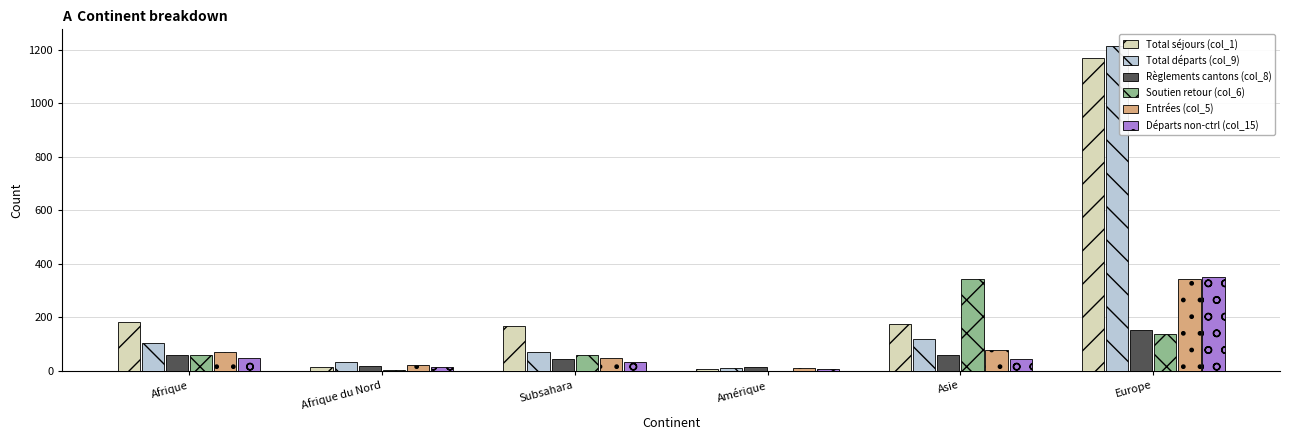

Which category has the highest value across all series?

Europe